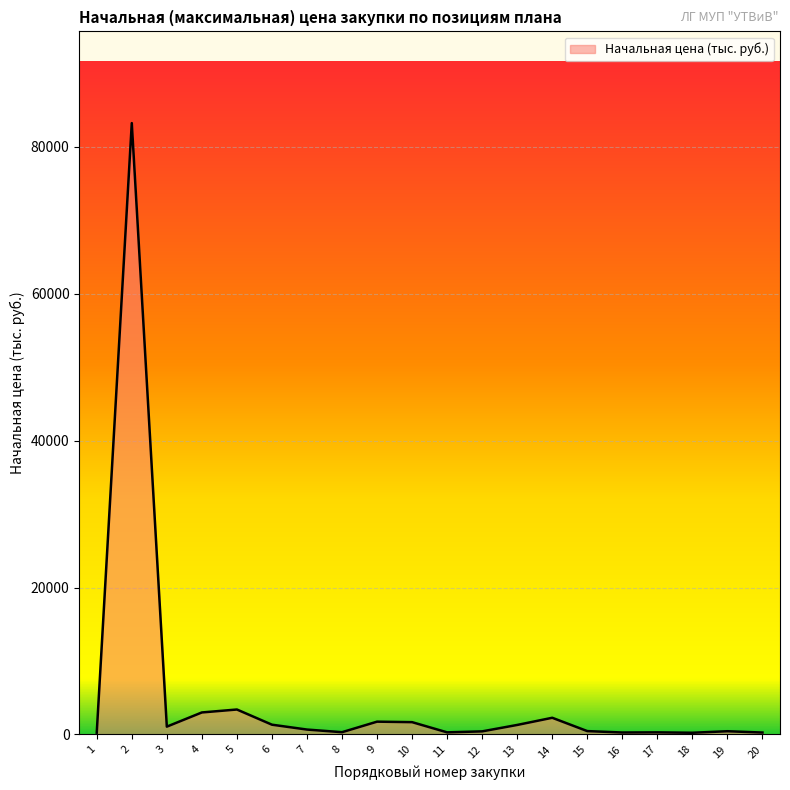

What is the difference between the second highest and minimum values?

3166.2